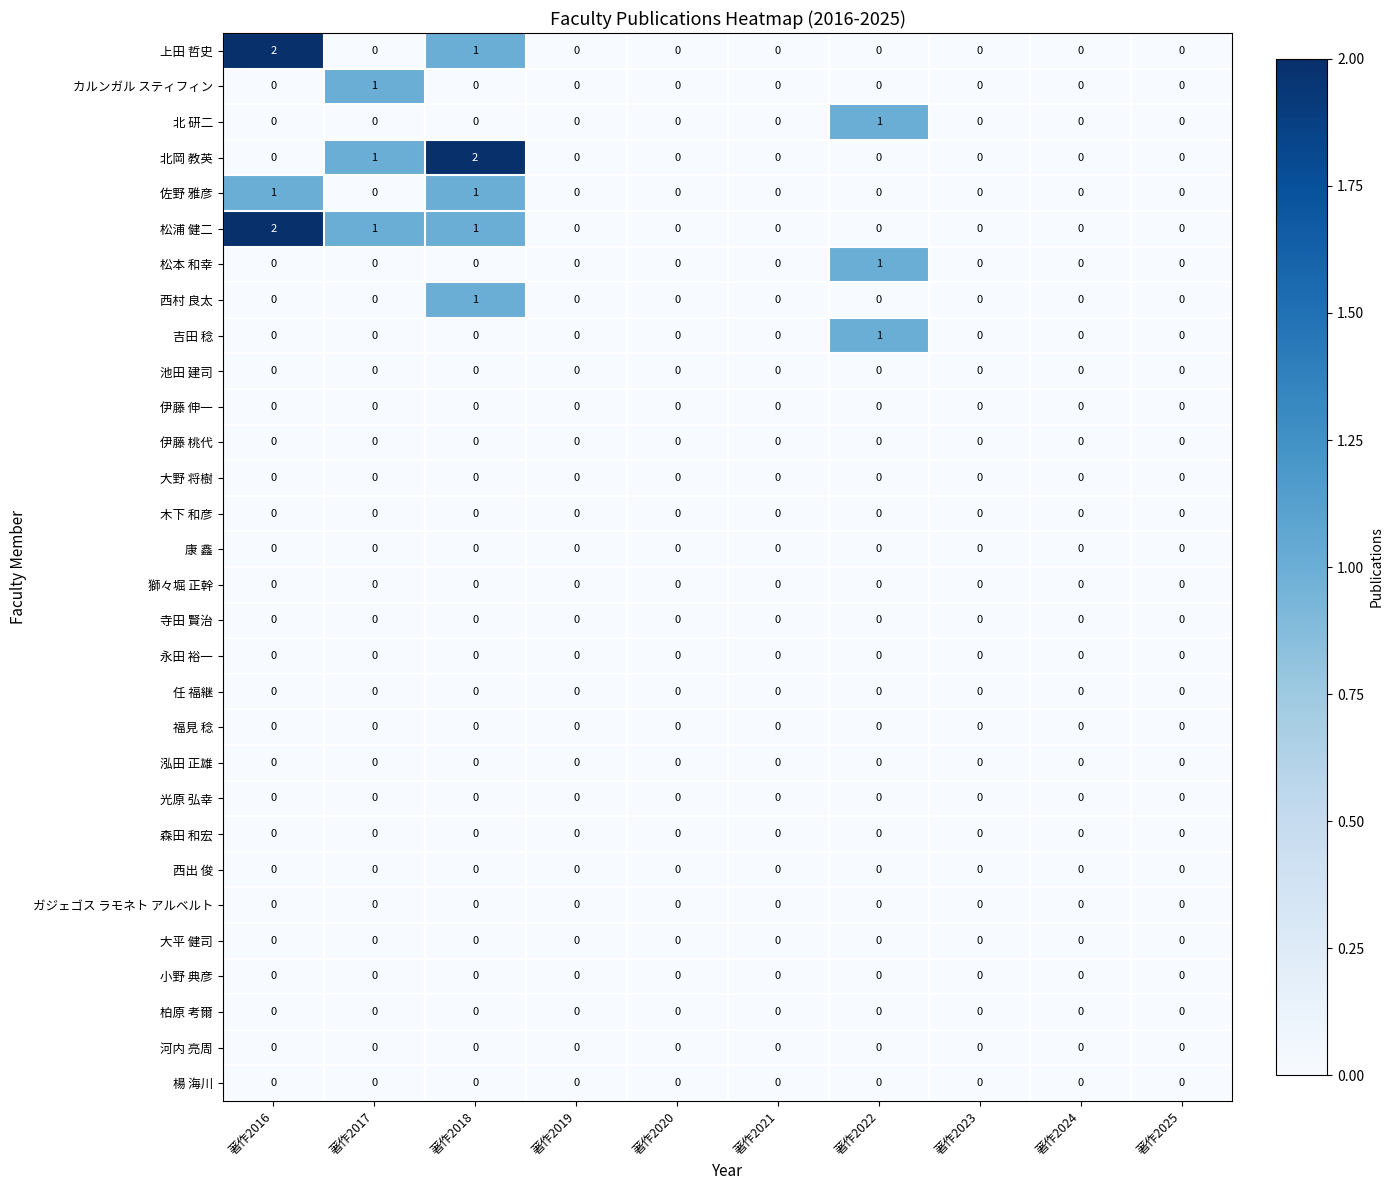

Which series has the largest total across all categories?

松浦 健二